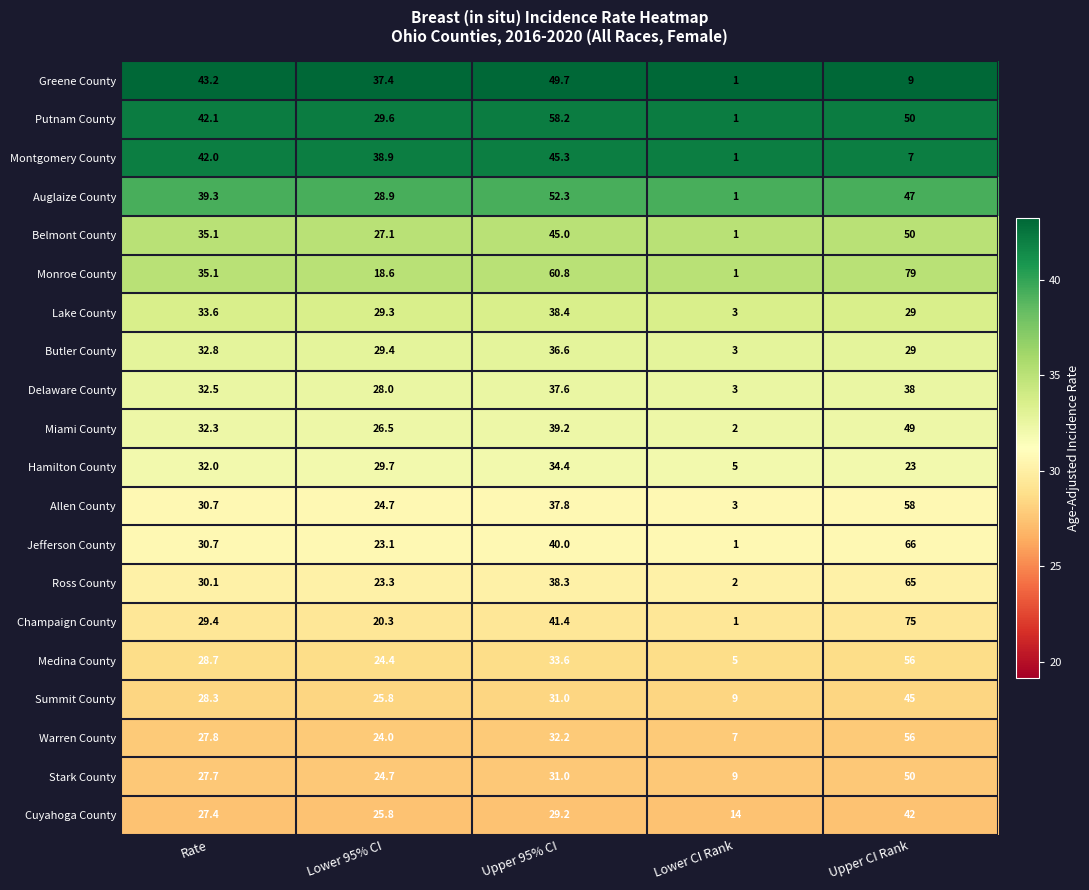

What is the difference between the highest and lowest values at Upper CI Rank?

72.0